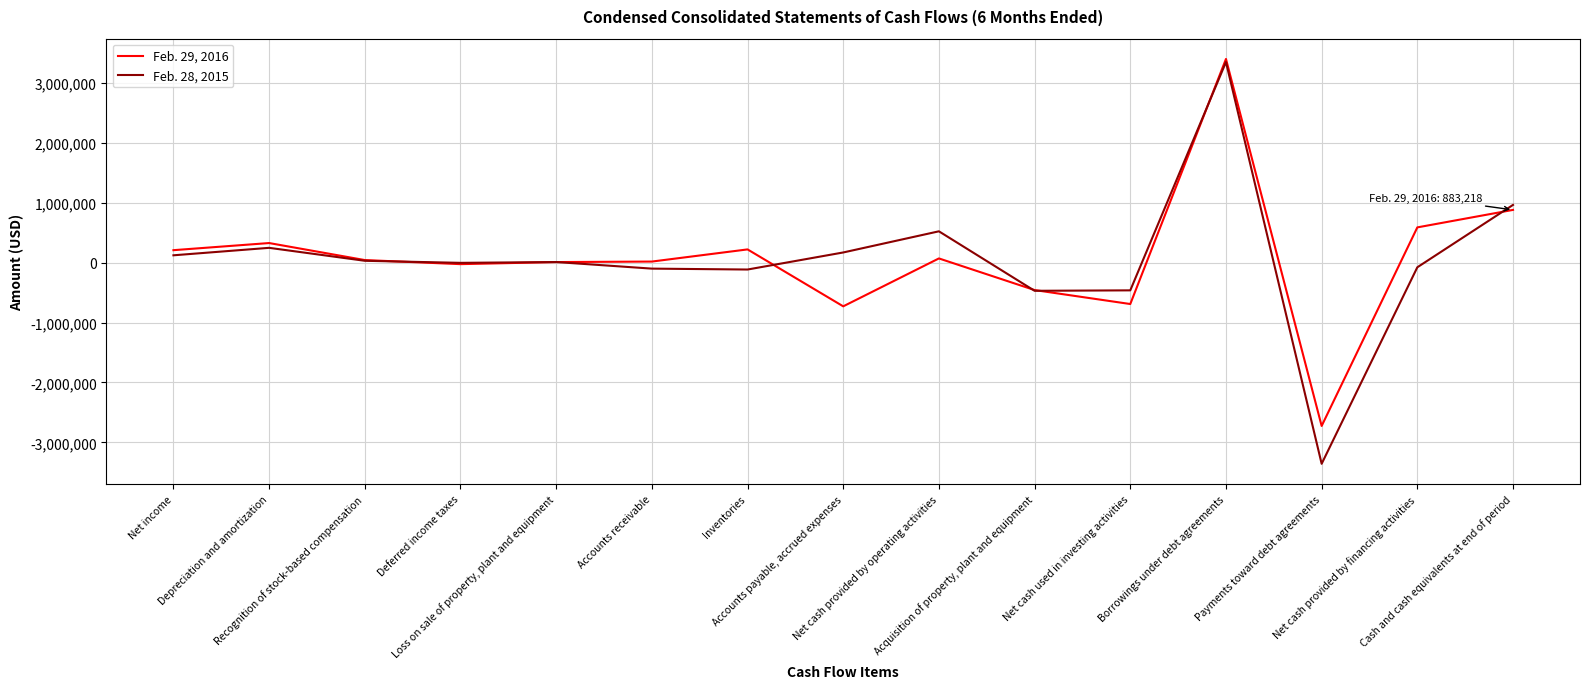

The value of Feb. 29, 2016 at Acquisition of property, plant and equipment is -747169. True or false?

False